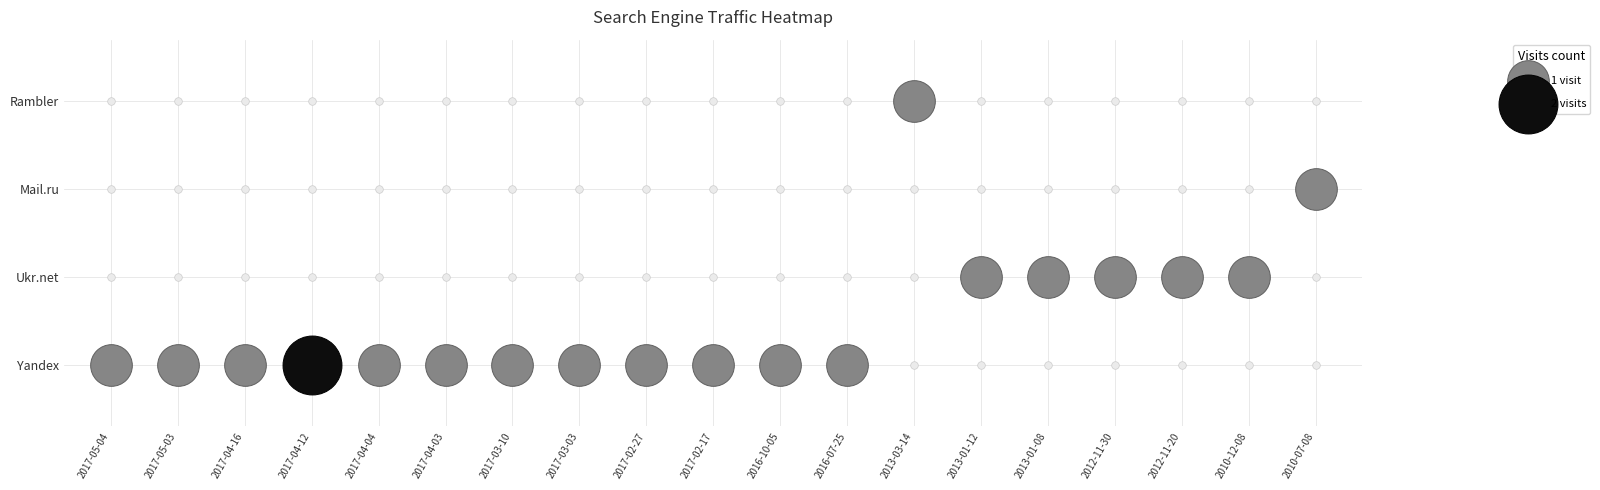

Is it true that Ukr.net equals 1 at 2012-11-20?

True